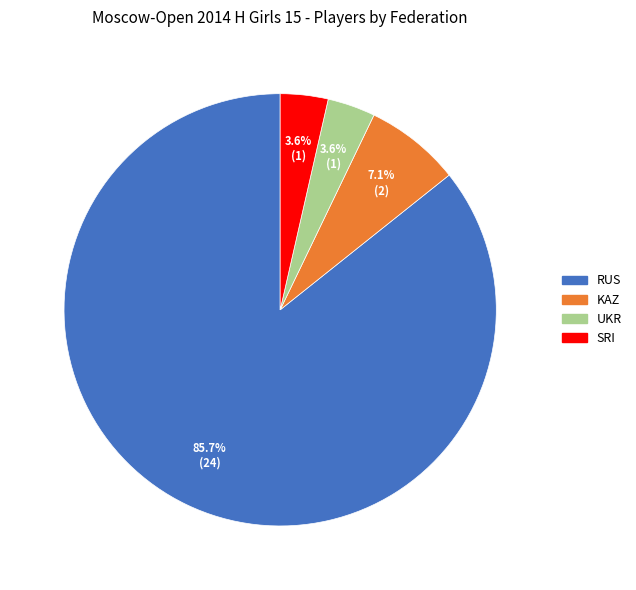

Combined, do SRI and UKR account for over 50%?

No